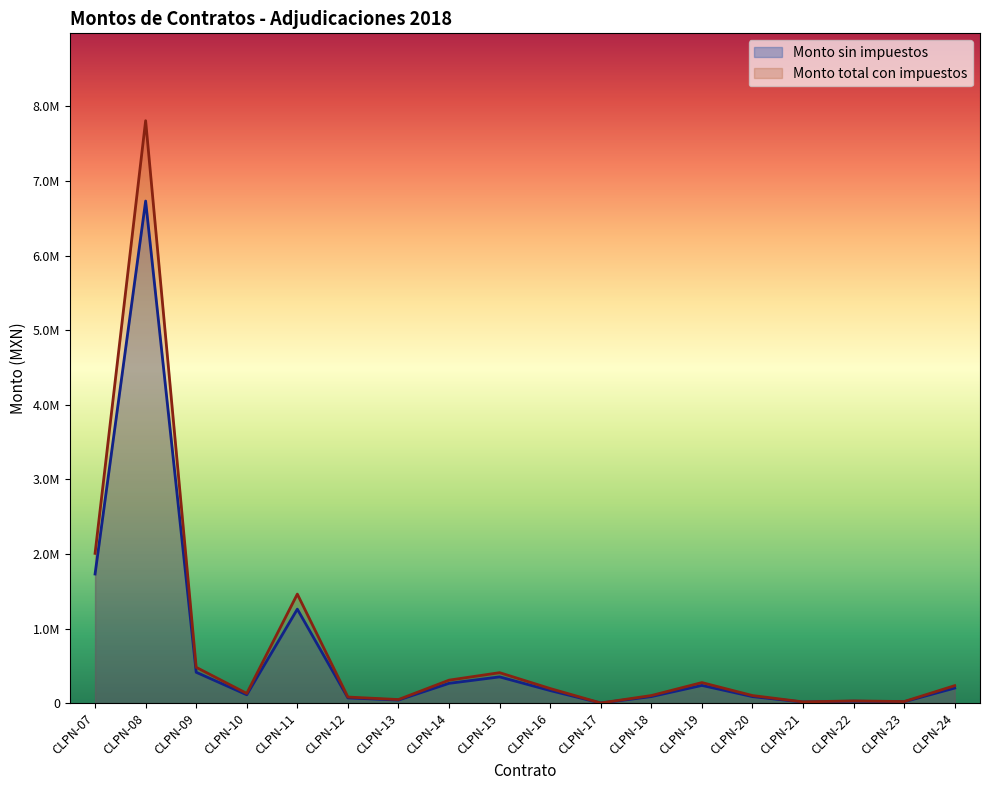

At which category is the sum across all series the highest?

CLPN-08